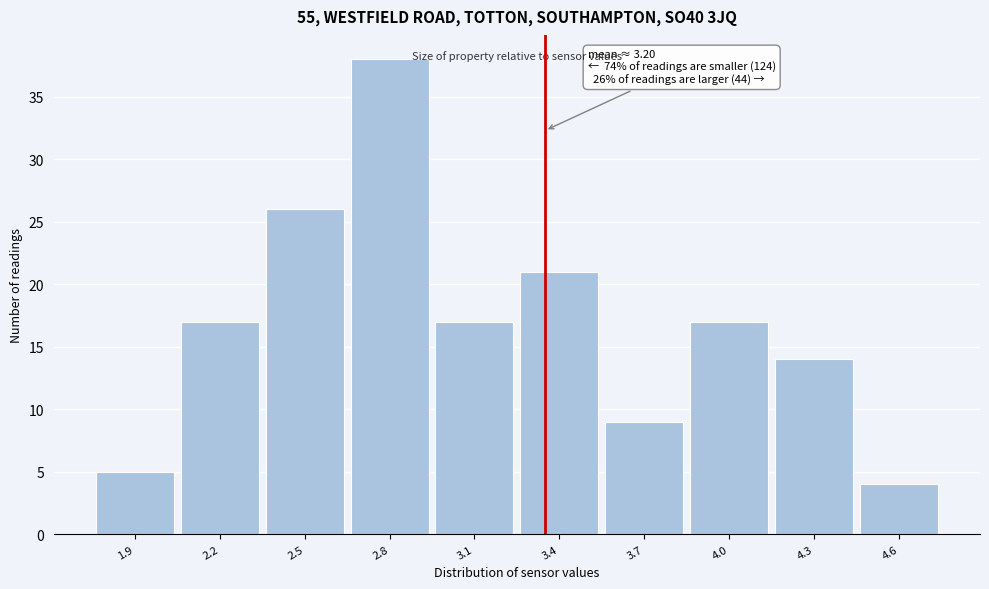

Reading left to right, extract all data points from this chart.

5	17	26	38	17	21	9	17	14	4